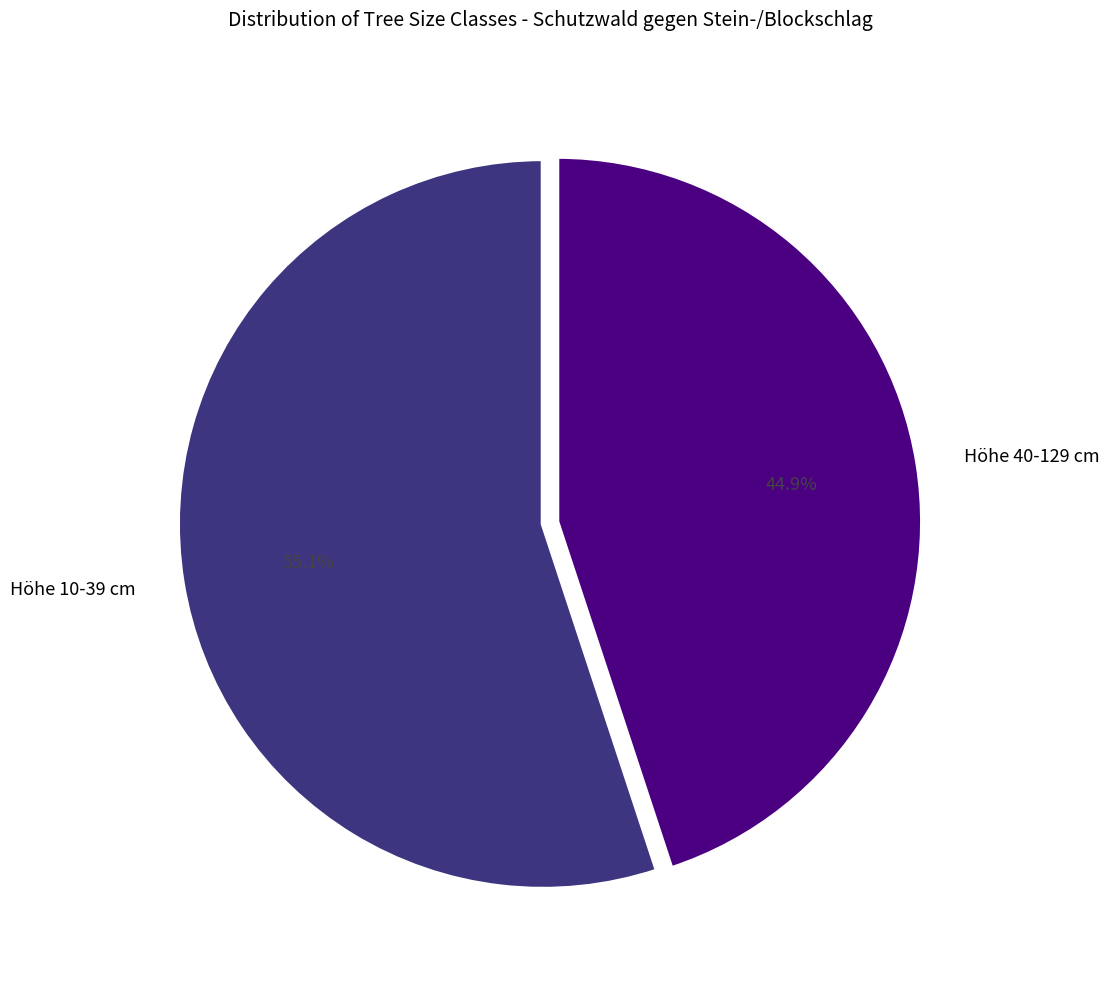

Does any single category account for the majority?

Yes